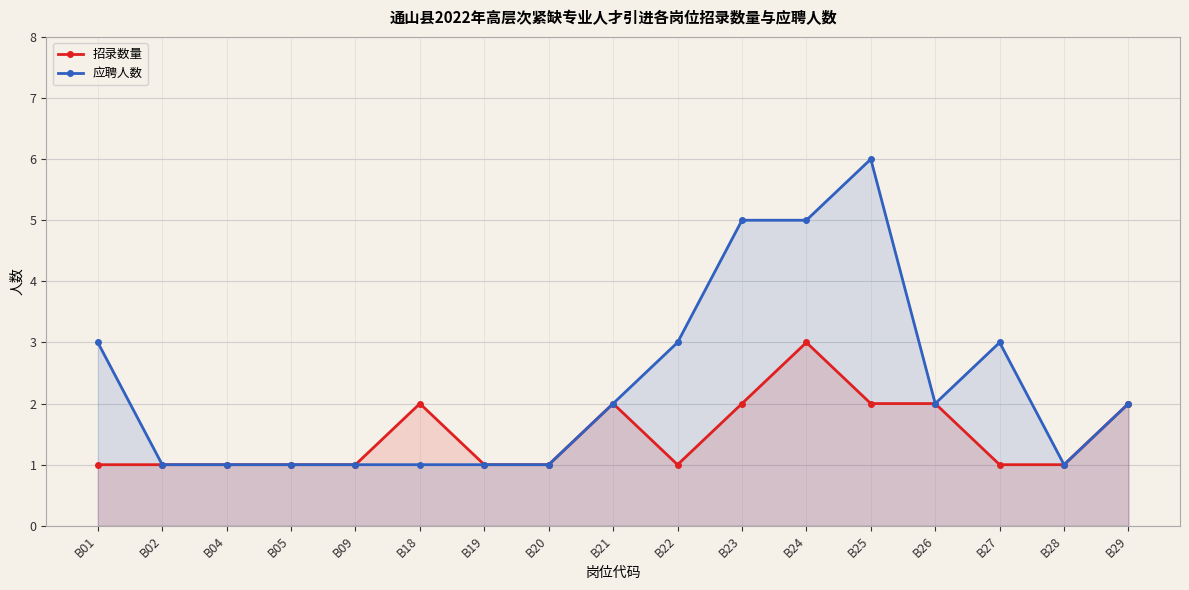

Between B02 and B23, which series saw the biggest shift?

应聘人数